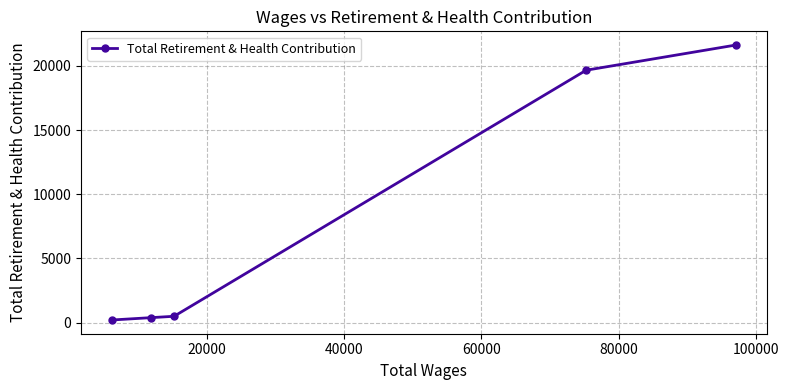

What is the average value?

8469